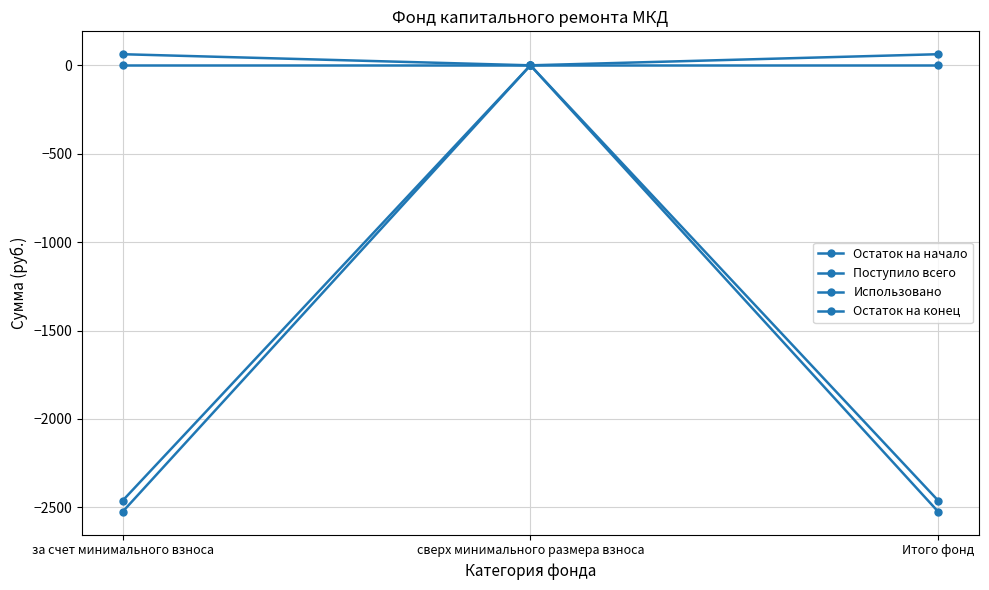

The value of Использовано at за счет минимального взноса is 0.0. True or false?

True